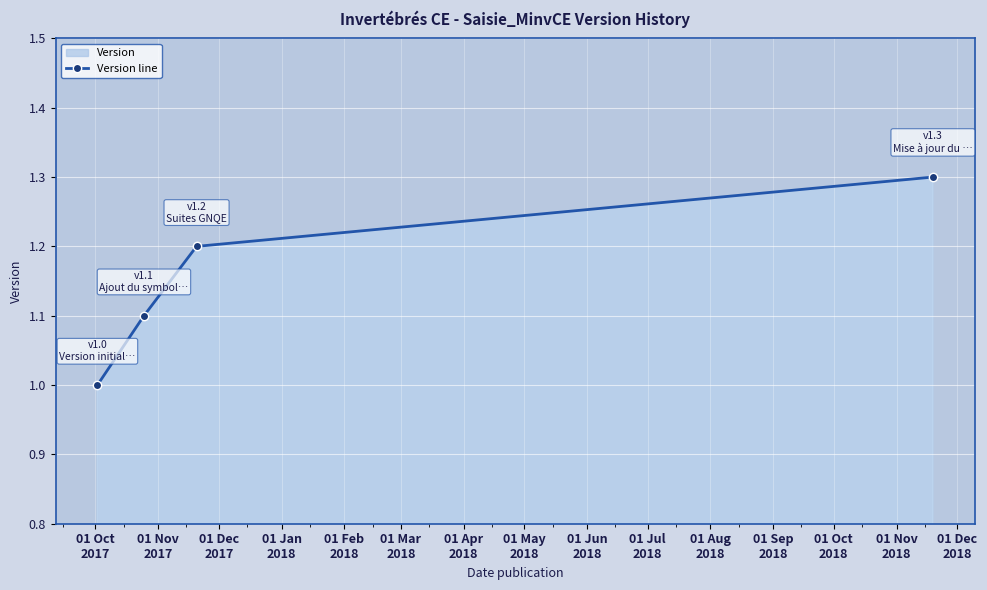

What is the smallest value displayed?

1.0